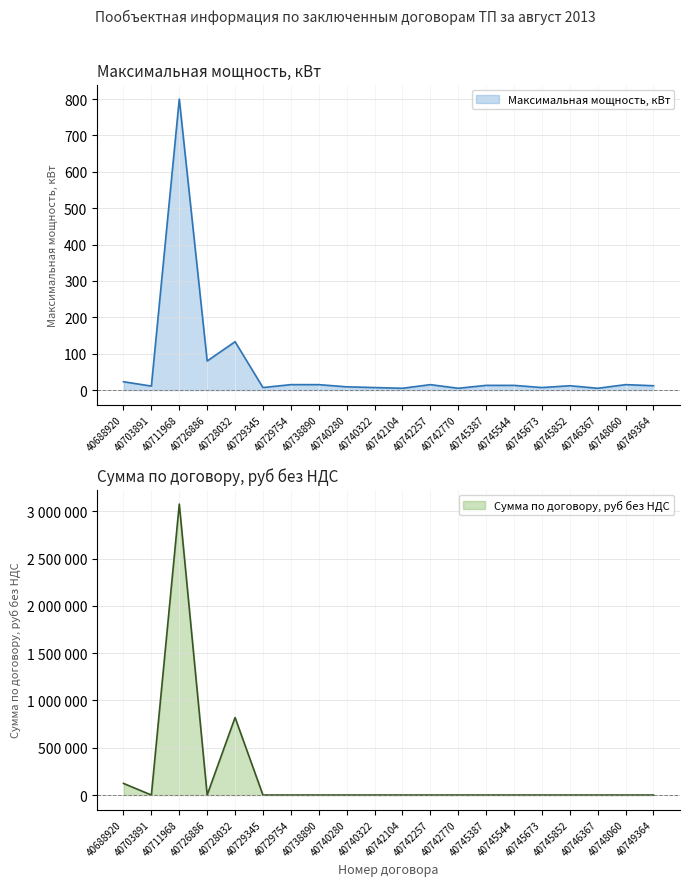

What is the sum of the Максимальная мощность, кВт values at 40745673 and 40745387?

20